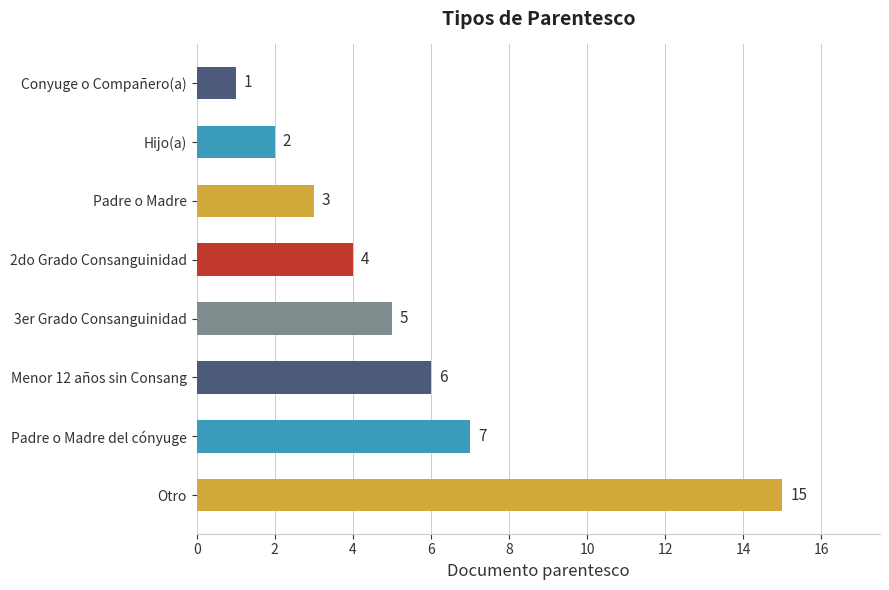

What is the maximum value shown in the chart?

15